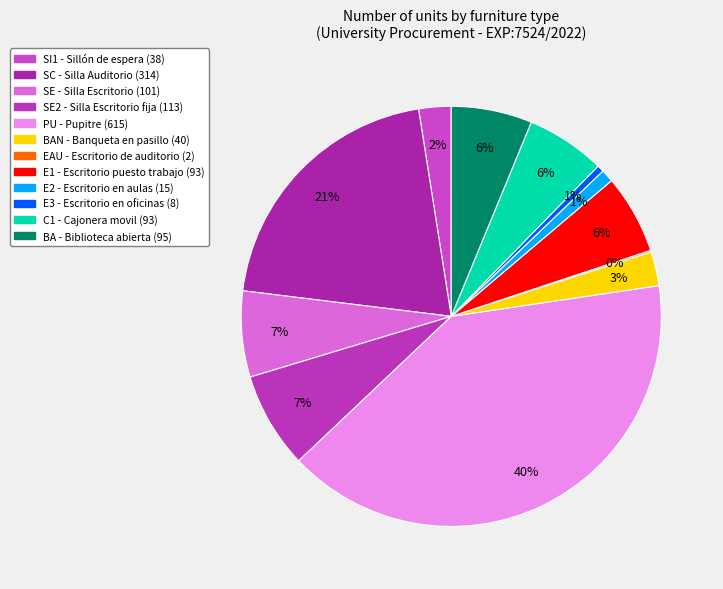

Which category has the smallest portion of the pie?

EAU - Escritorio de auditorio